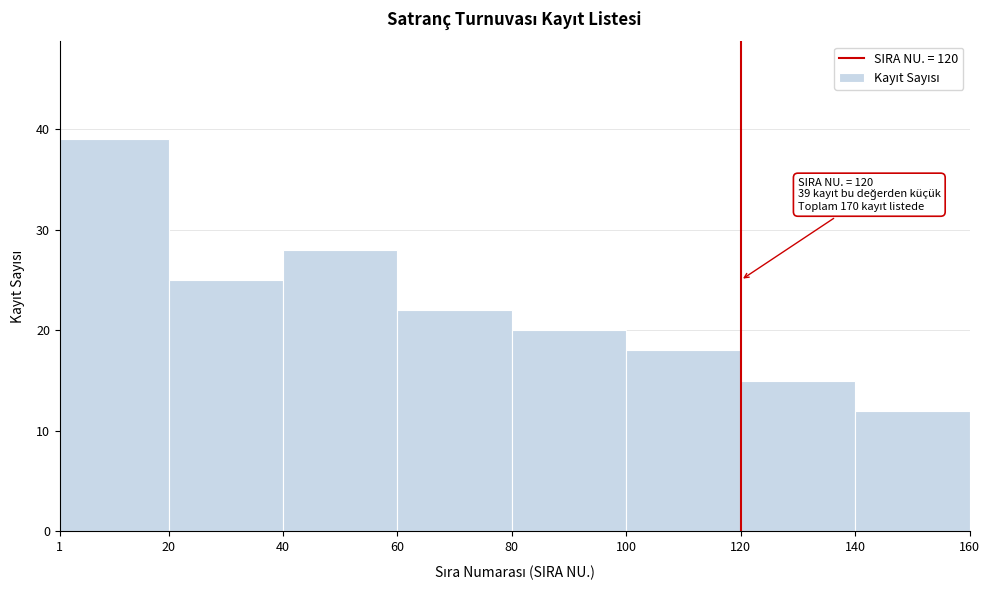

Over which range of the x-axis is the bar tallest?

1 to 20